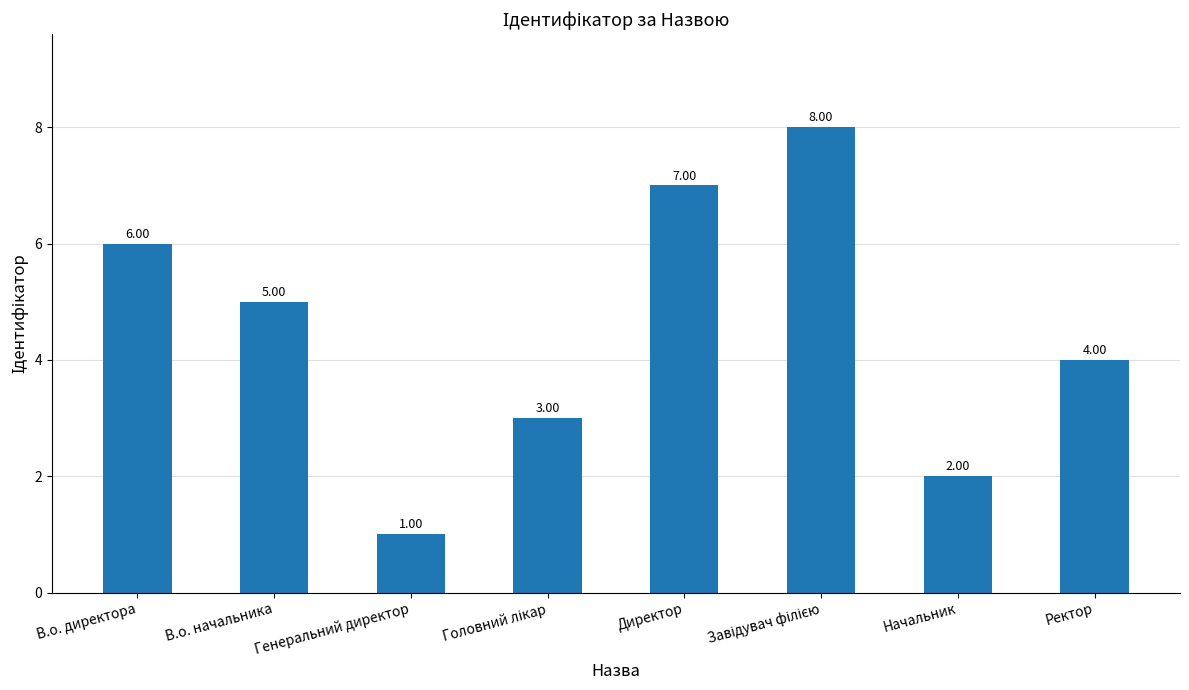

Where does the data first go above 5?

В.о. директора